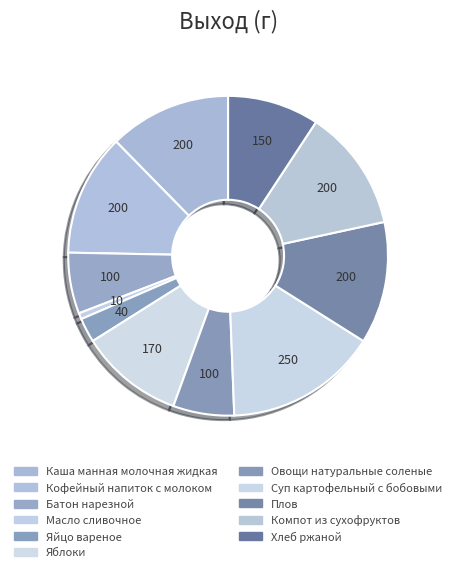

How many slices are in this pie chart?

11